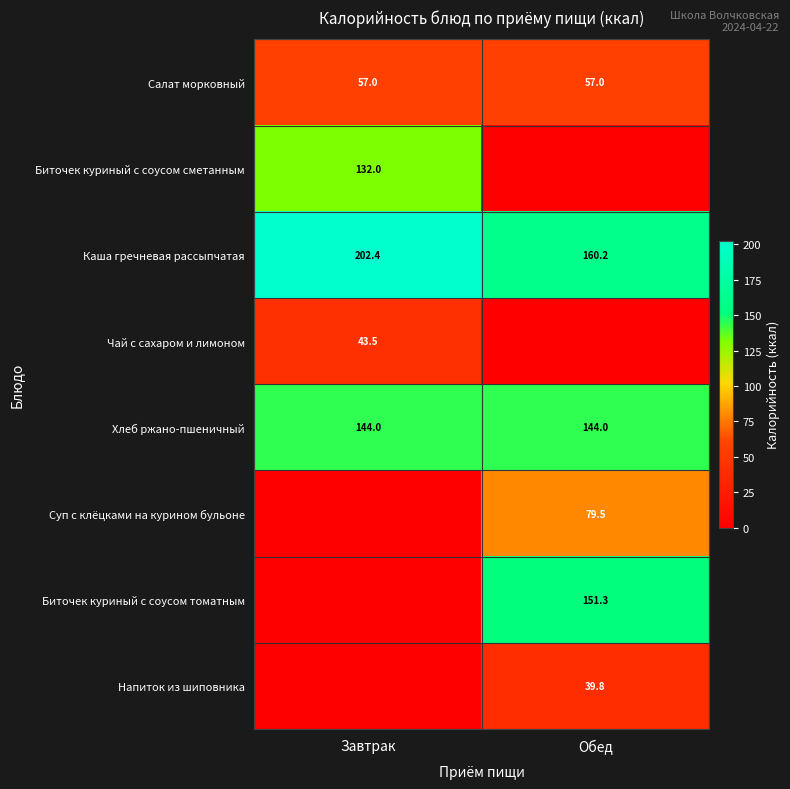

What is the highest value of the Салат морковный series?

57.0